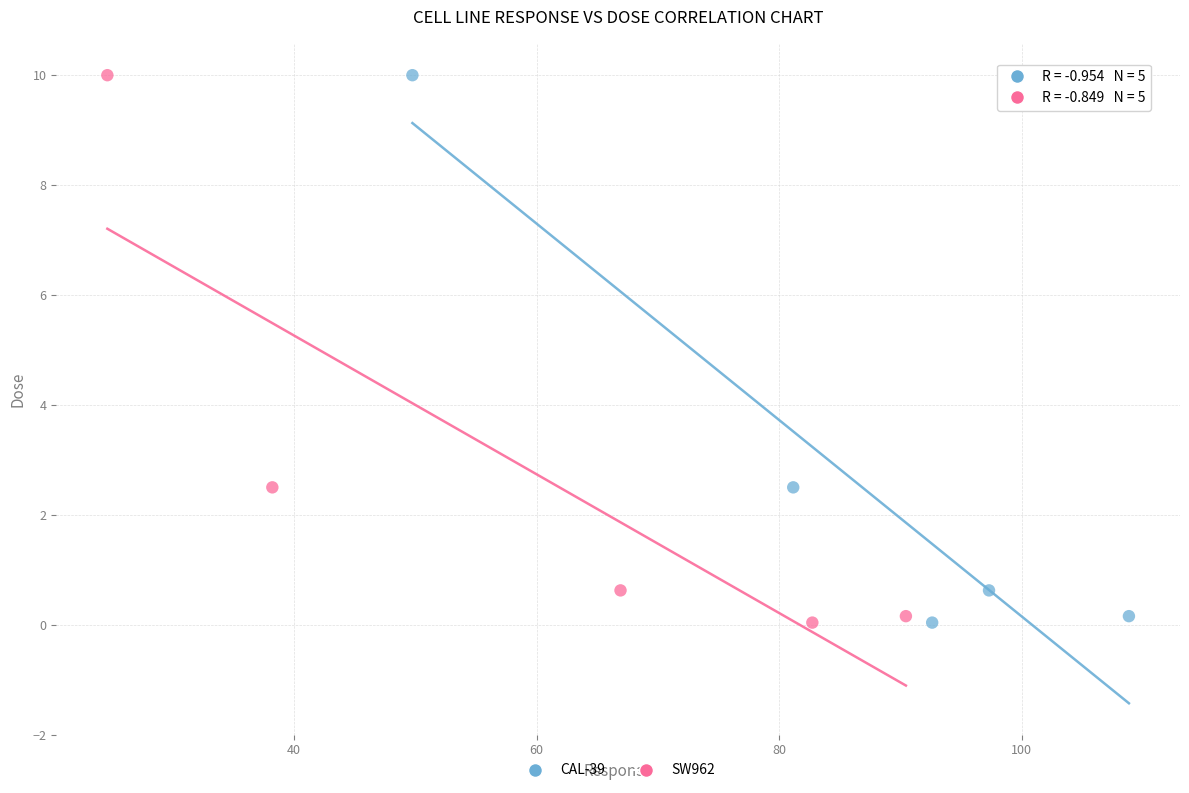

What are all the series names shown in the legend?

CAL-39, SW962